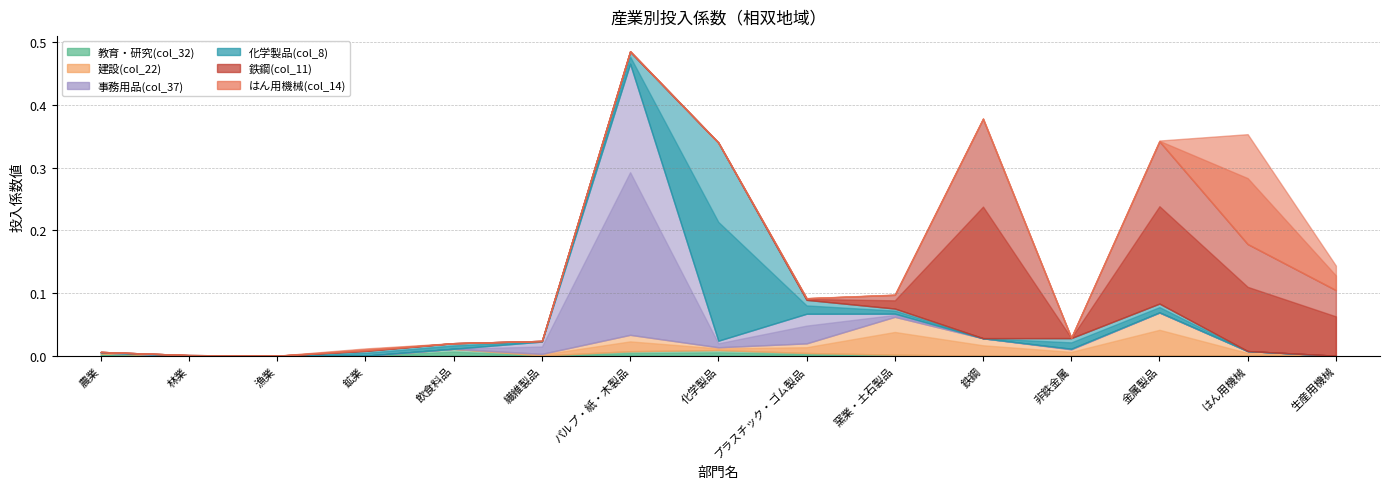

Which has a higher value, 窯業・土石製品 or 金属製品?

窯業・土石製品